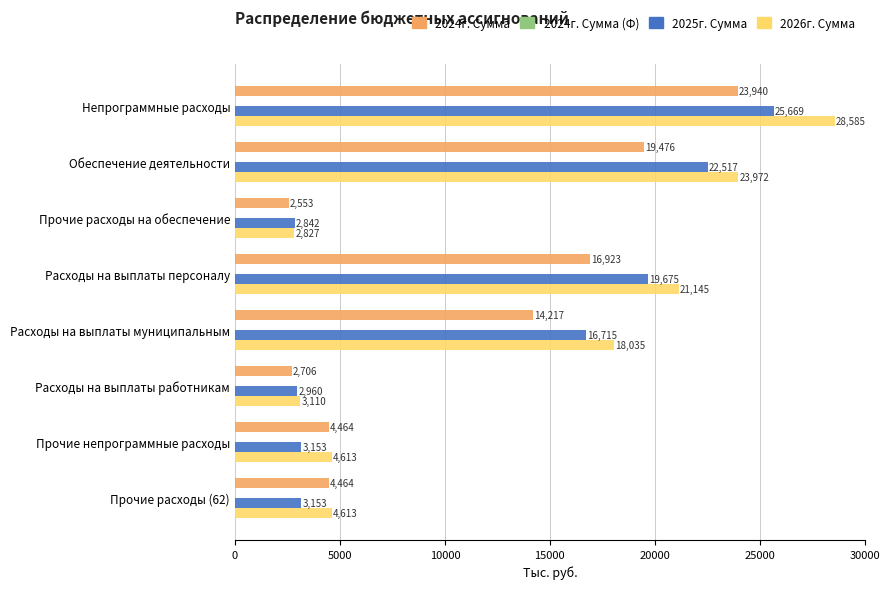

True or false: 2025г. Сумма has a value of 4300.0 at Расходы на выплаты работникам.

False